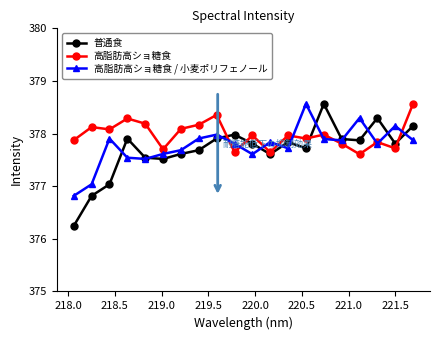

What is the highest value of the 高脂肪高ショ糖食 / 小麦ポリフェノール series?

378.6